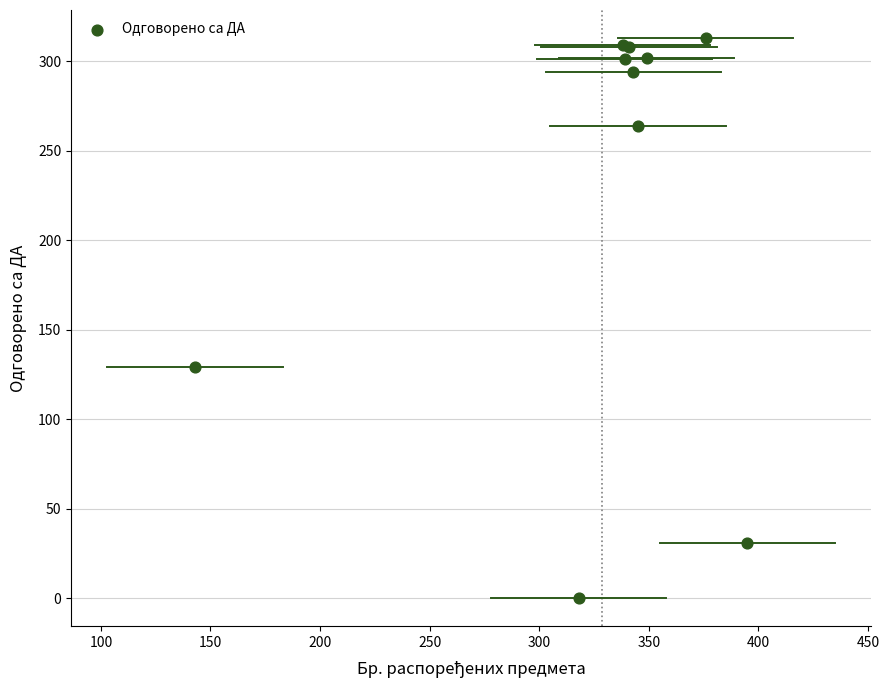

What Y value in the scatter plot is closest to 156?

129